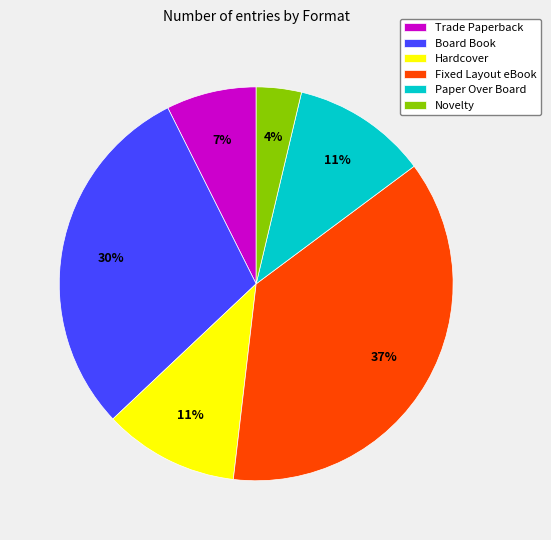

Combined, do Board Book and Trade Paperback account for over 50%?

No